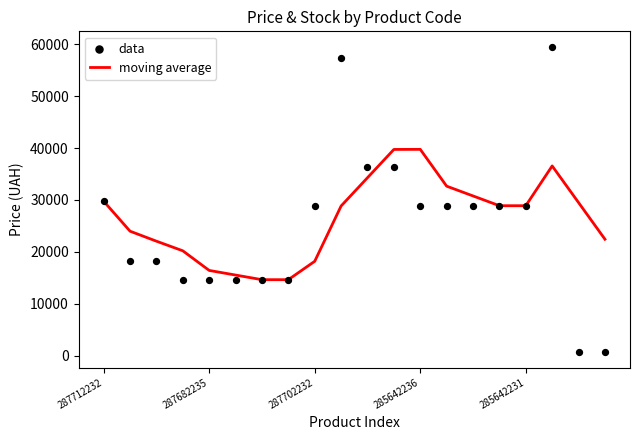

What is the lowest value of the moving average series?

14649.6